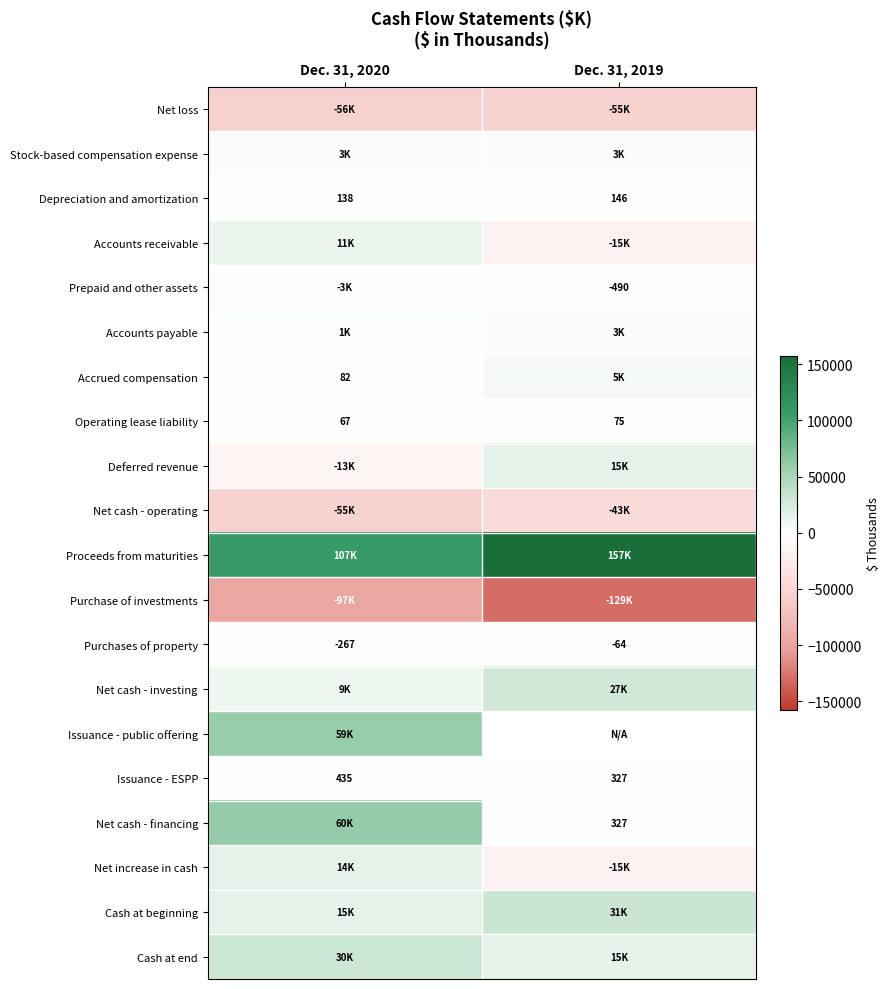

What is the sum of all Purchases of property values?

-331